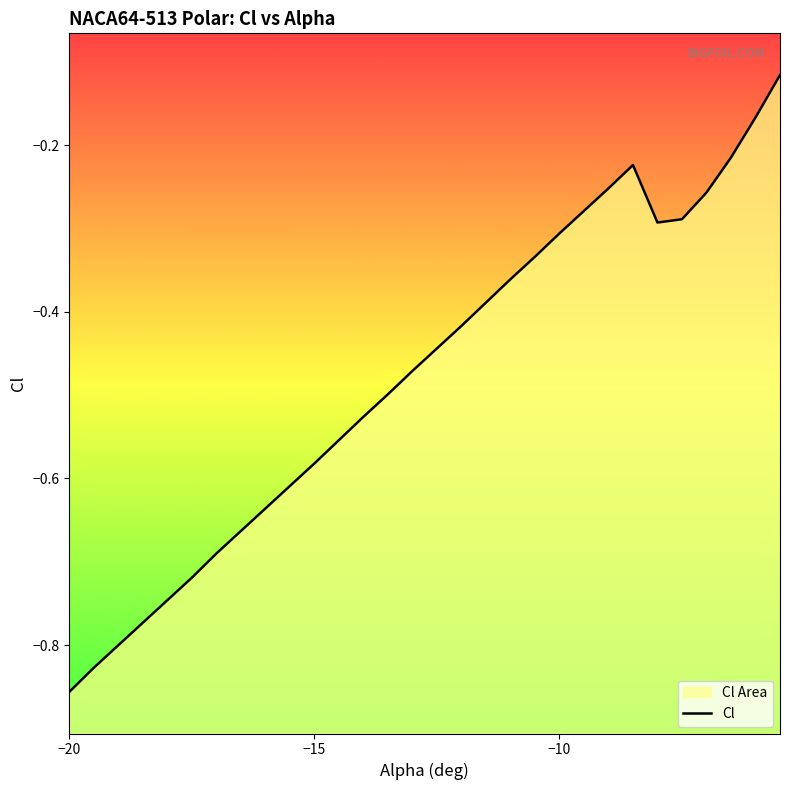

What is the maximum value shown in the chart?

-0.1